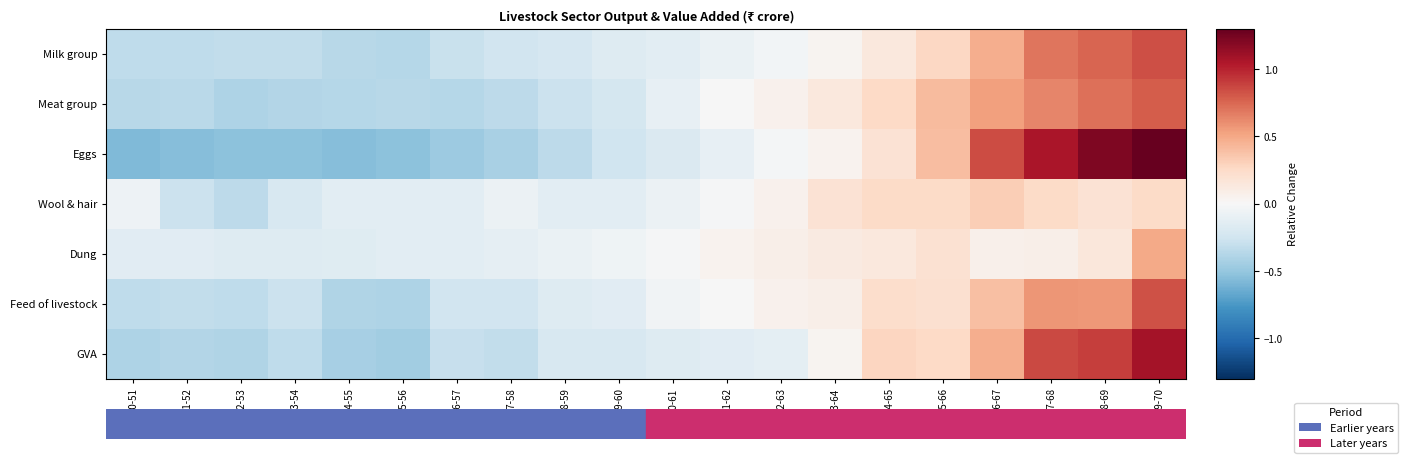

How many series are shown in this chart?

7